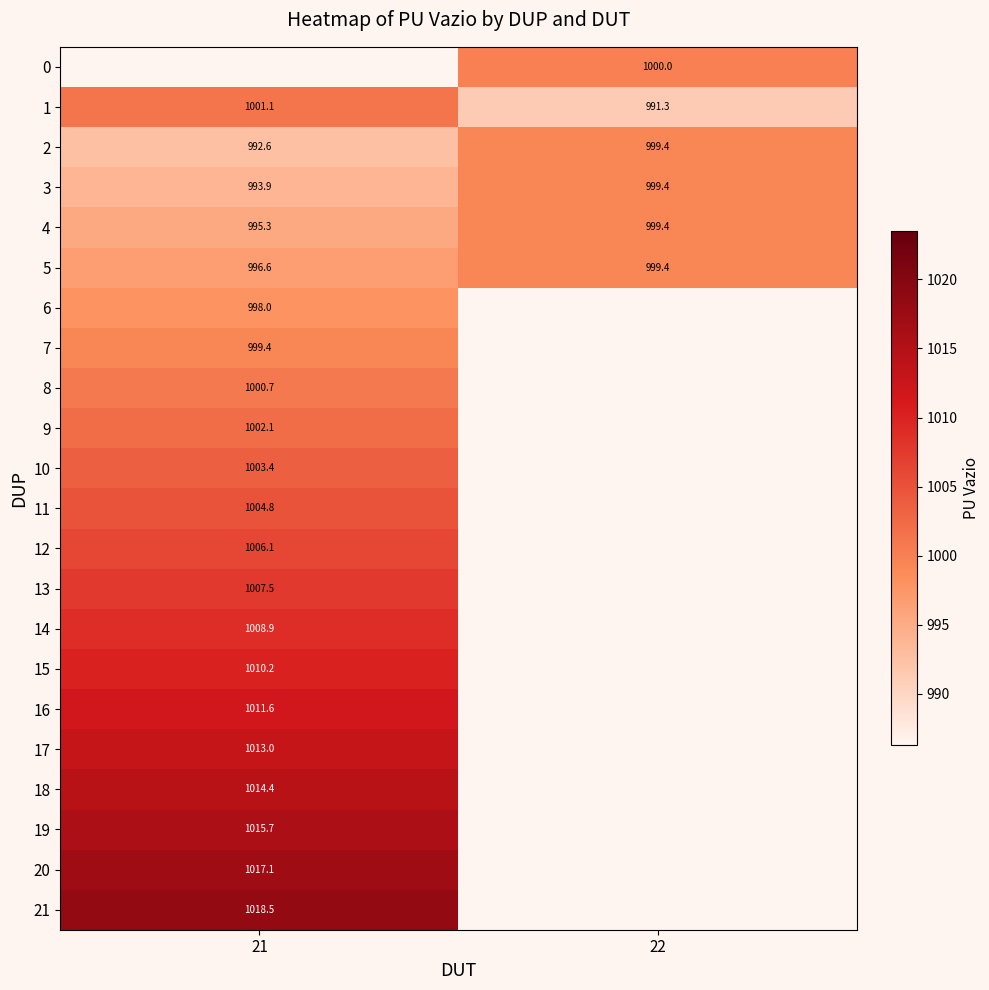

What is the sum of the 5 values at 22 and 21?

1996.0